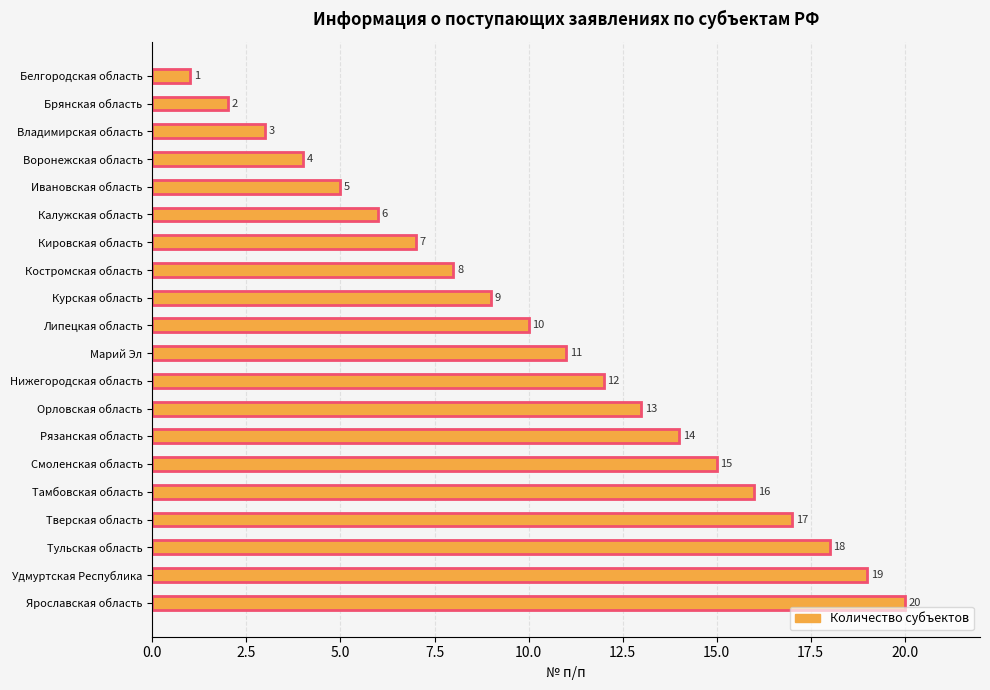

Rank the categories by value from lowest to highest.

Белгородская область, Брянская область, Владимирская область, Воронежская область, Ивановская область, Калужская область, Кировская область, Костромская область, Курская область, Липецкая область, Марий Эл, Нижегородская область, Орловская область, Рязанская область, Смоленская область, Тамбовская область, Тверская область, Тульская область, Удмуртская Республика, Ярославская область